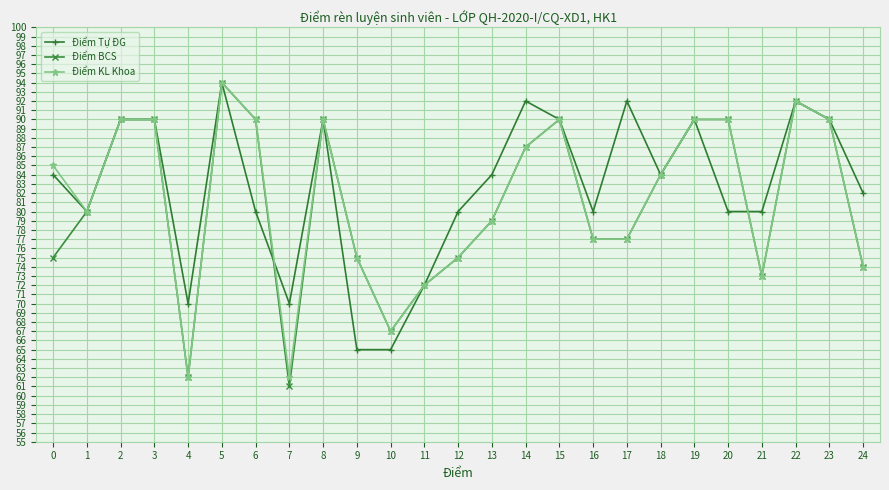

What value does the Điểm Tự ĐG series have at 0?

84